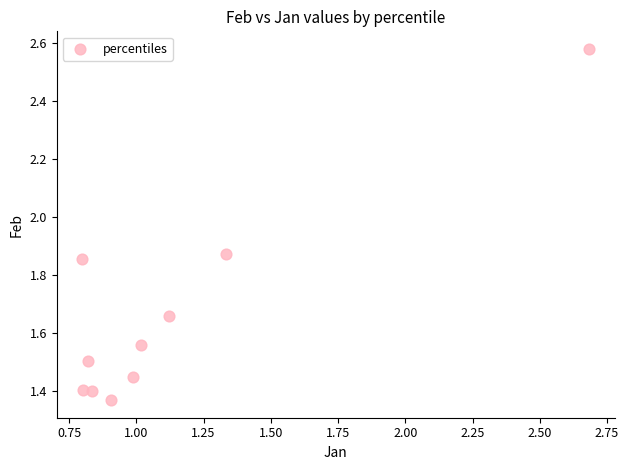

What is the average X value?

1.1